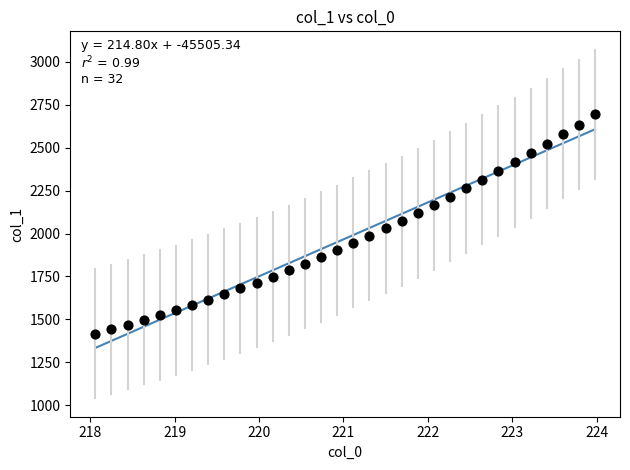

What is the range of X values (max minus min)?

5.9